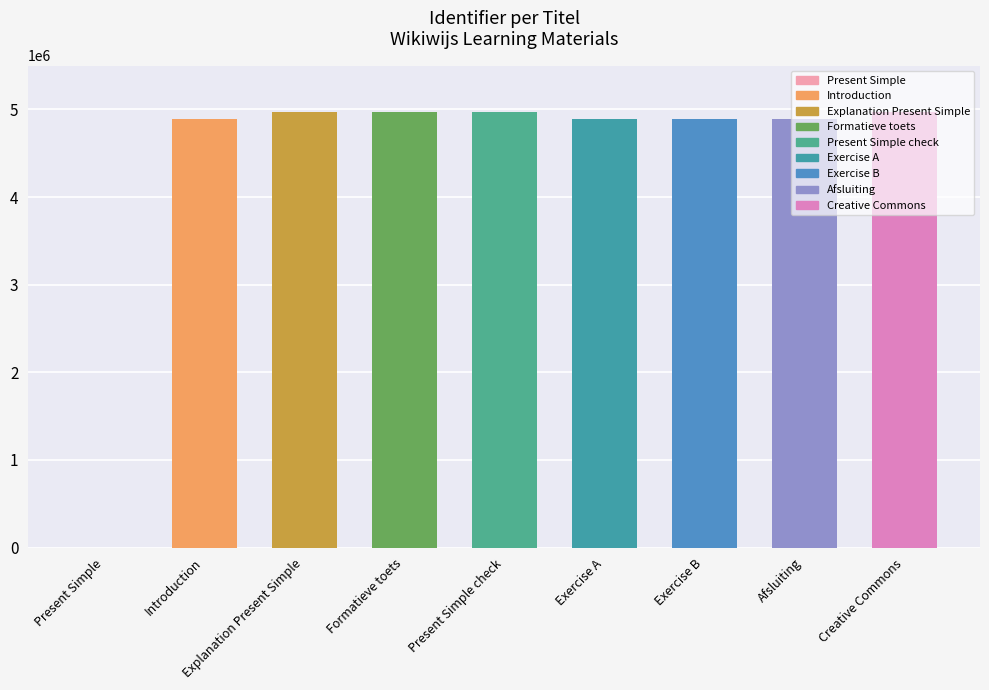

The value at Explanation Present Simple is 4973271. True or false?

True